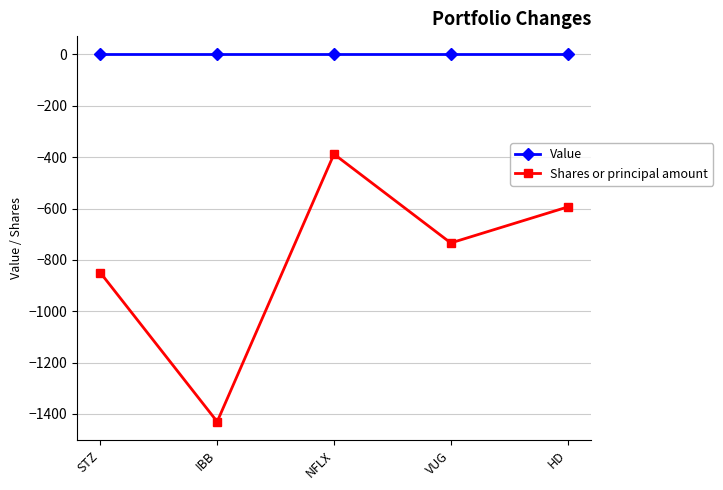

What position from the right is VUG?

2